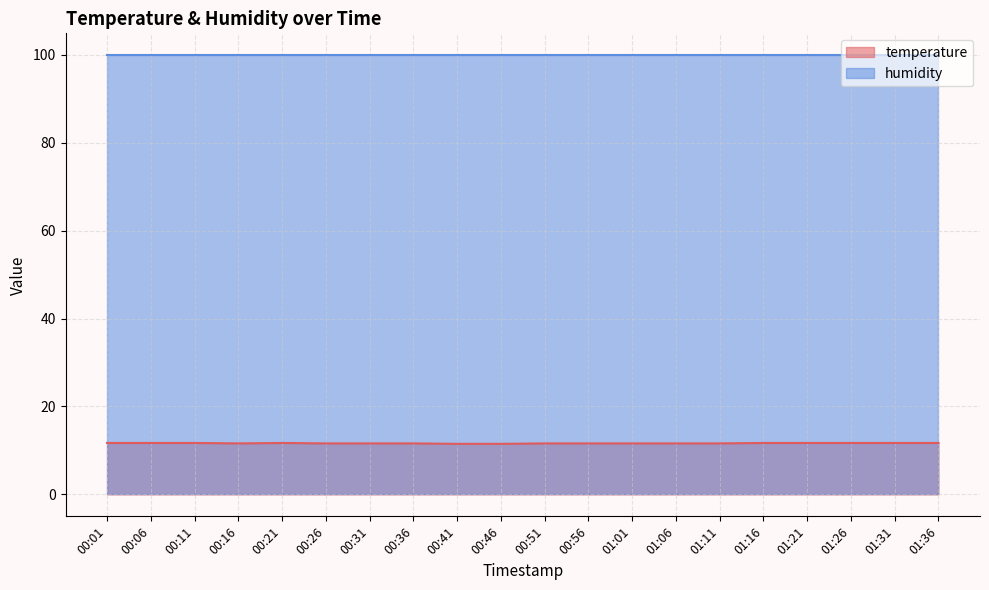

How many categories are shown in the chart?

20